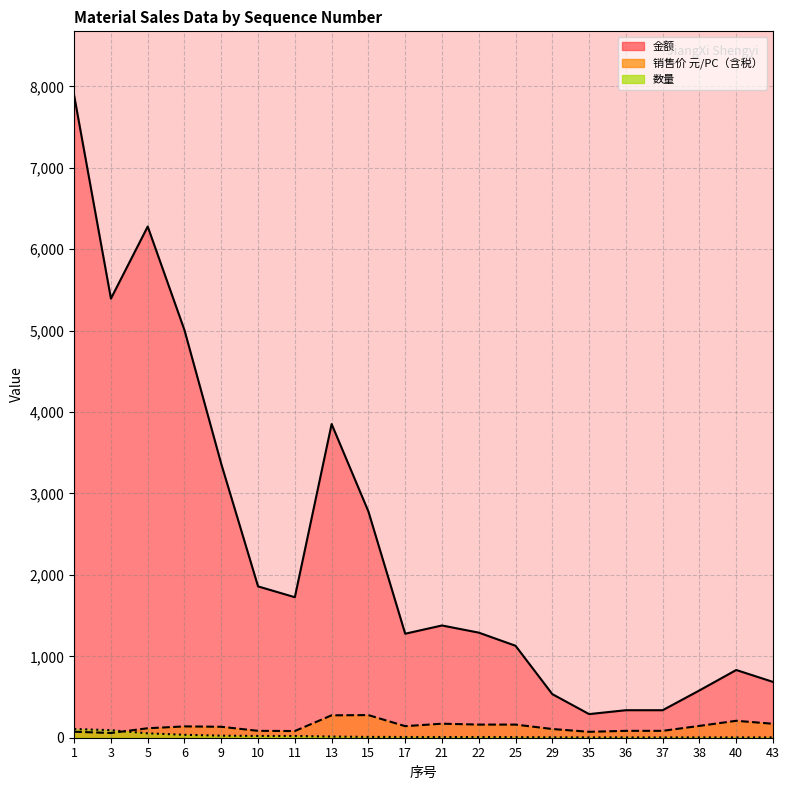

What are all the series names shown in the legend?

金额, 销售价 元/PC（含税）, 数量